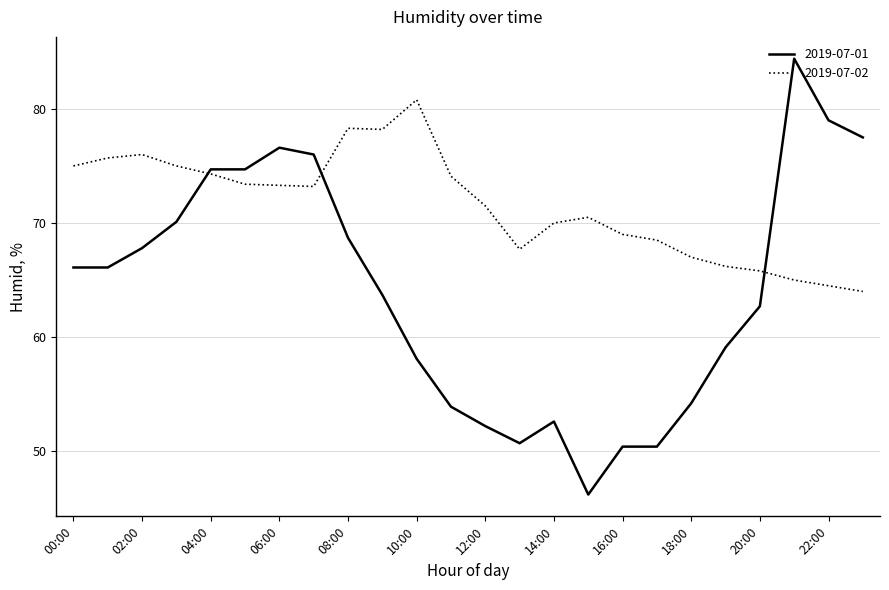

What are all the series names shown in the legend?

2019-07-01, 2019-07-02